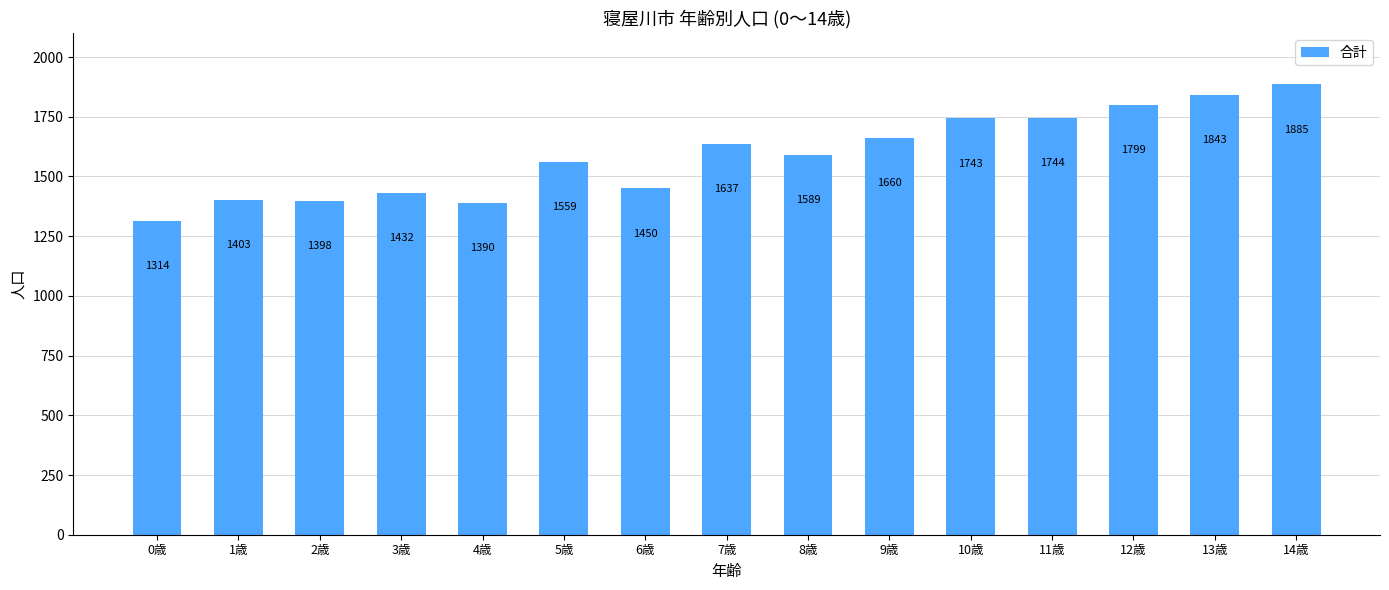

Rank the categories by value from lowest to highest.

0歳, 4歳, 2歳, 1歳, 3歳, 6歳, 5歳, 8歳, 7歳, 9歳, 10歳, 11歳, 12歳, 13歳, 14歳